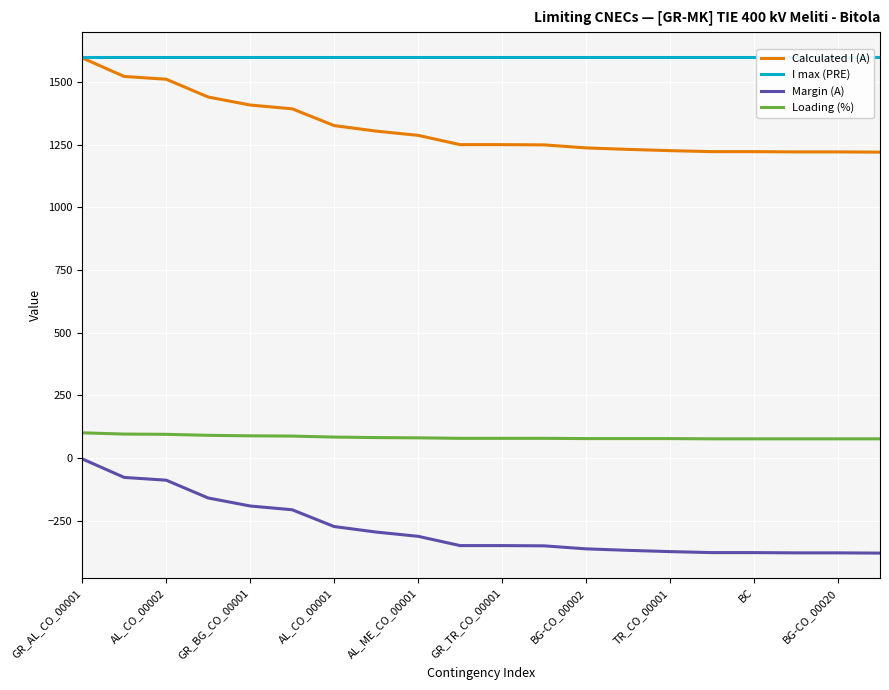

Which series has the largest range (max minus min)?

Calculated I (A)